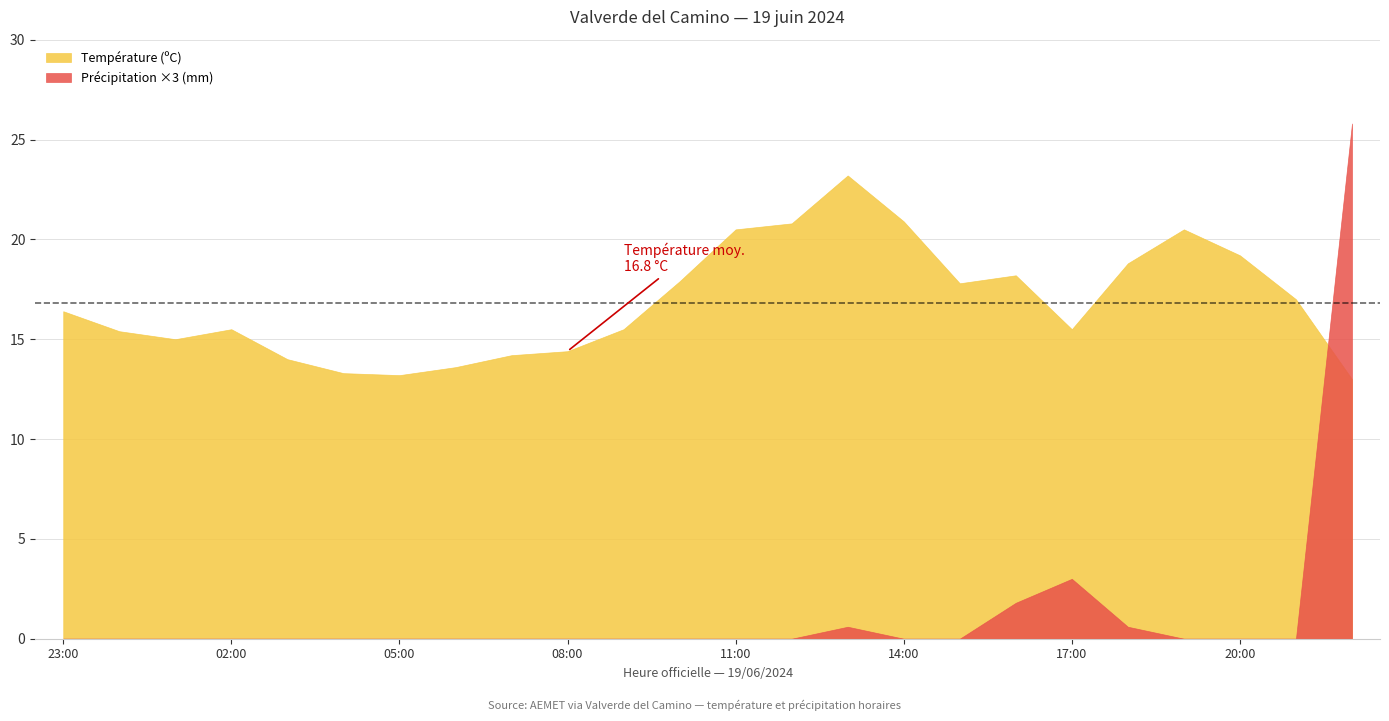

What is the difference between the maximum and minimum values in the Précipitation (mm) series?

8.6